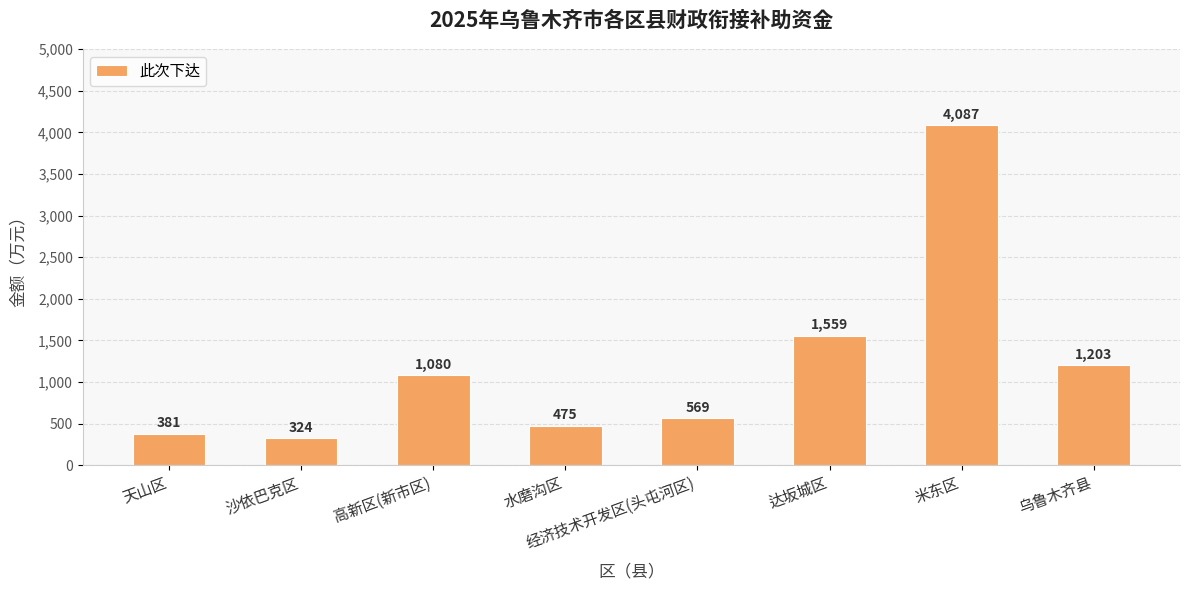

What is the change in value from 经济技术开发区(头屯河区) to 乌鲁木齐县?

+634